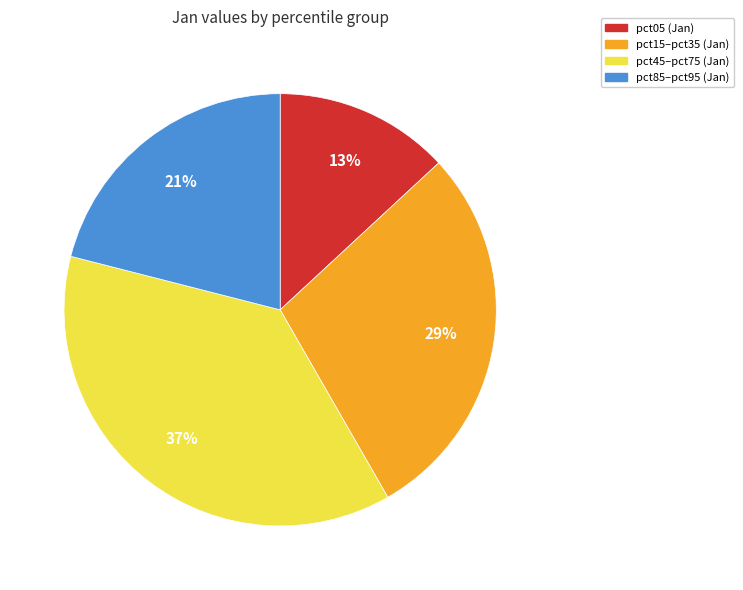

To the nearest percent, what is the difference between the largest and smallest slice percentages?

24%